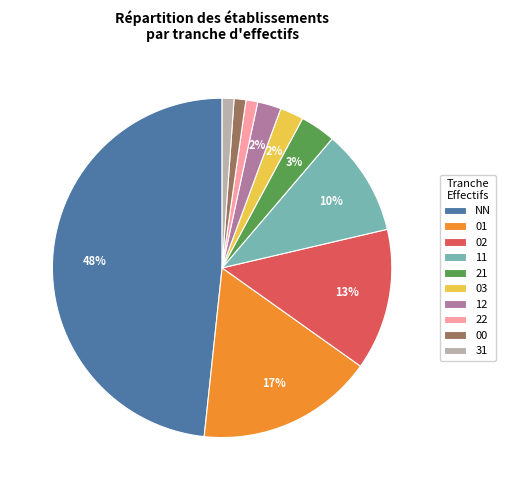

What is the largest slice in the pie chart?

NN